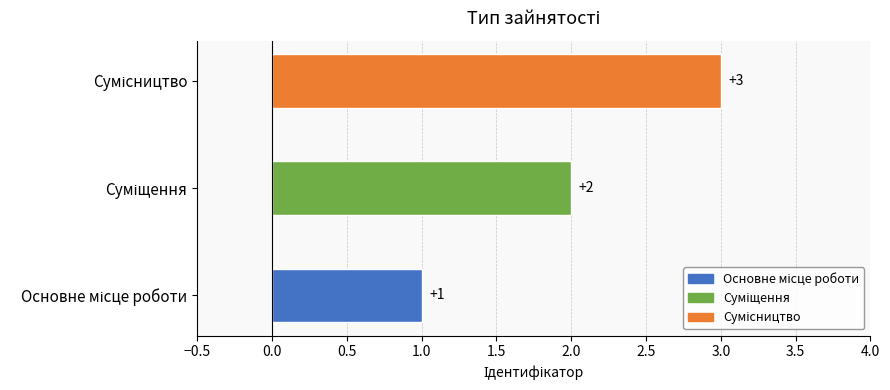

What is the minimum value shown in the chart?

1